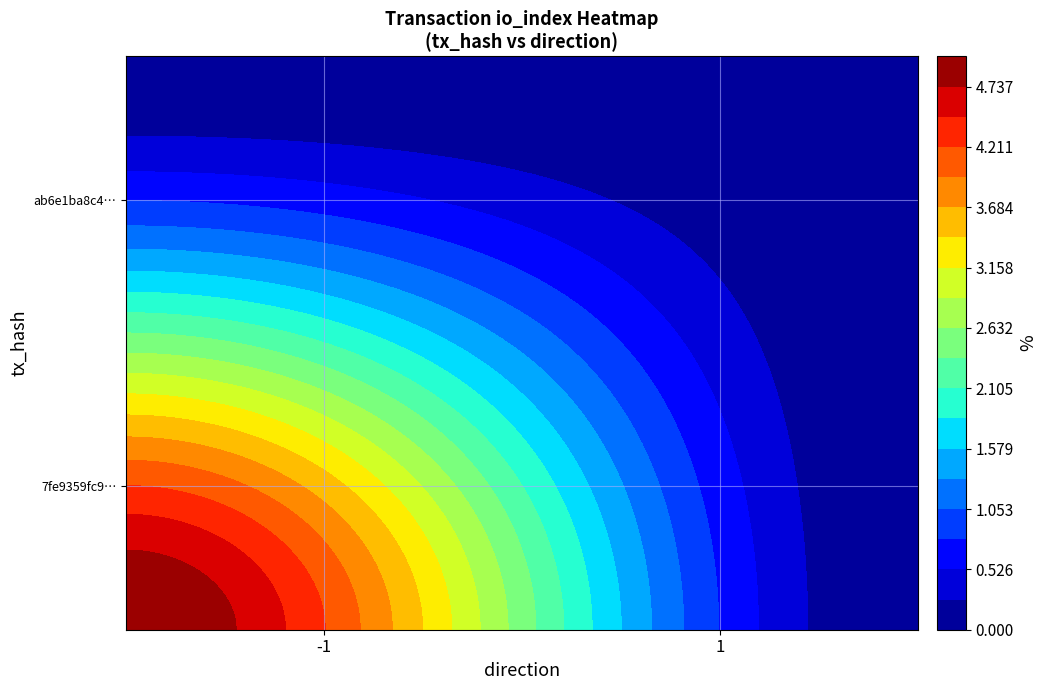

At which label does 7fe9359fc963278e917046763bb972e3dbb0584 reach its minimum?

1